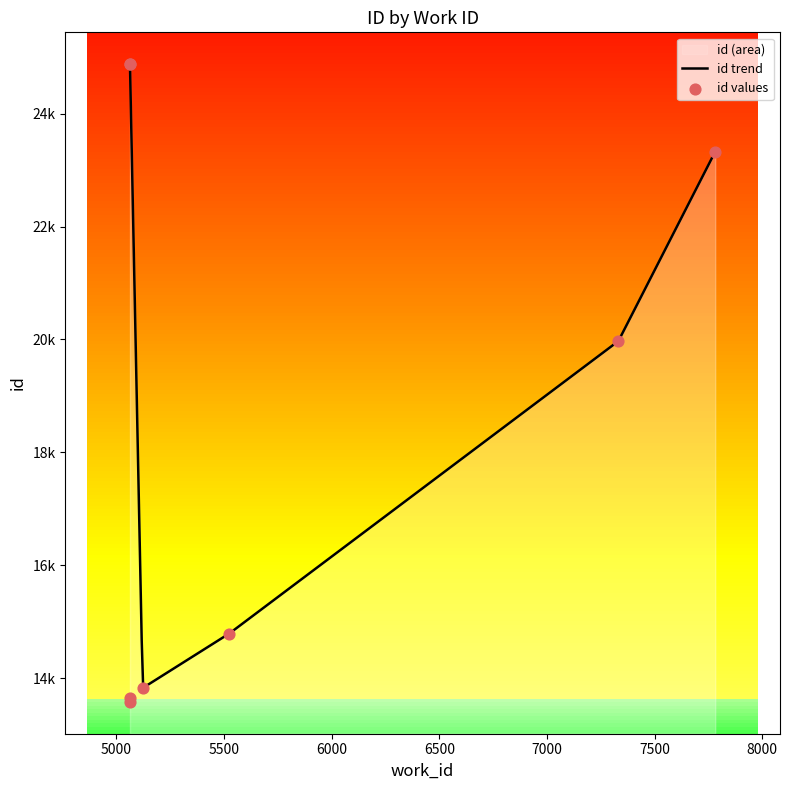

Between 5063 and 5063, which is larger?

5063